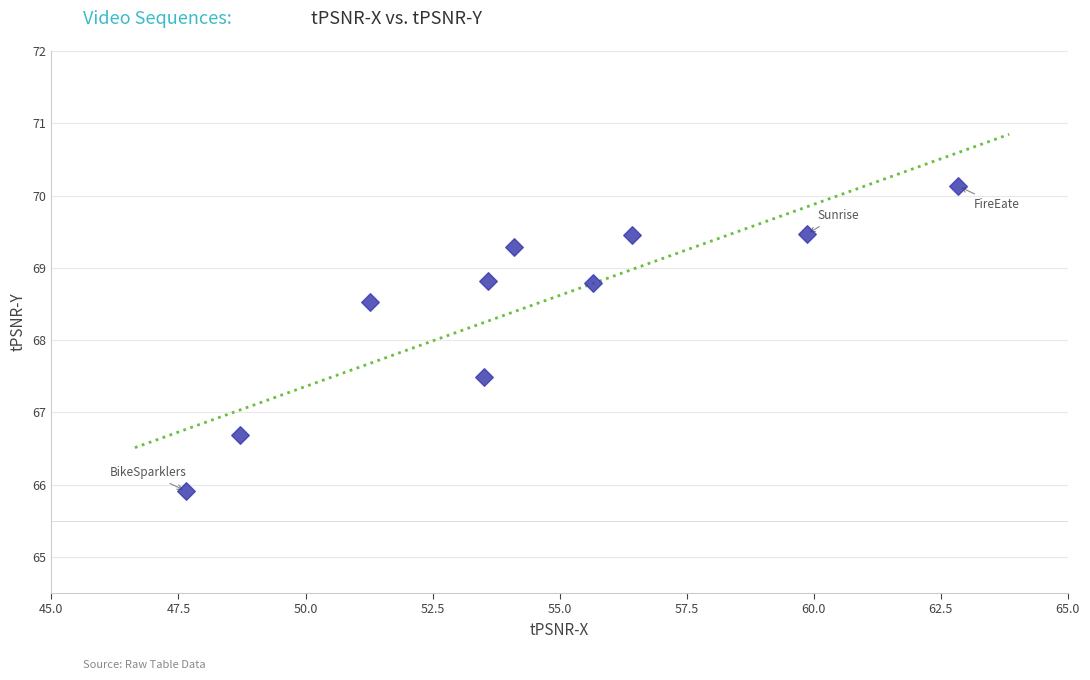

What is the range of X values (max minus min)?

15.2